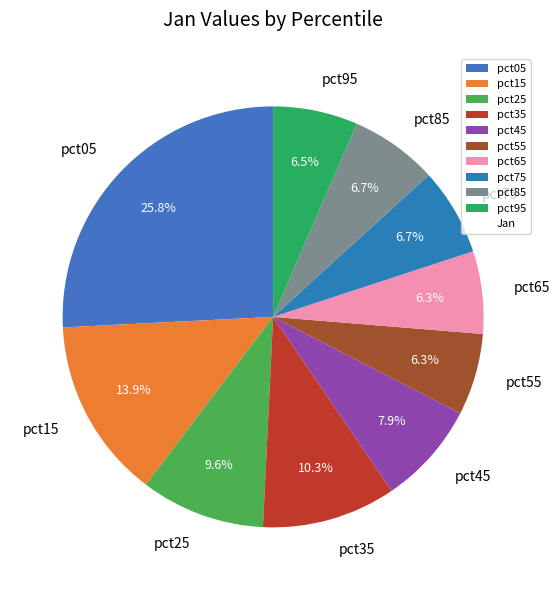

The pct65 slice represents 6% of the pie. True or false?

True